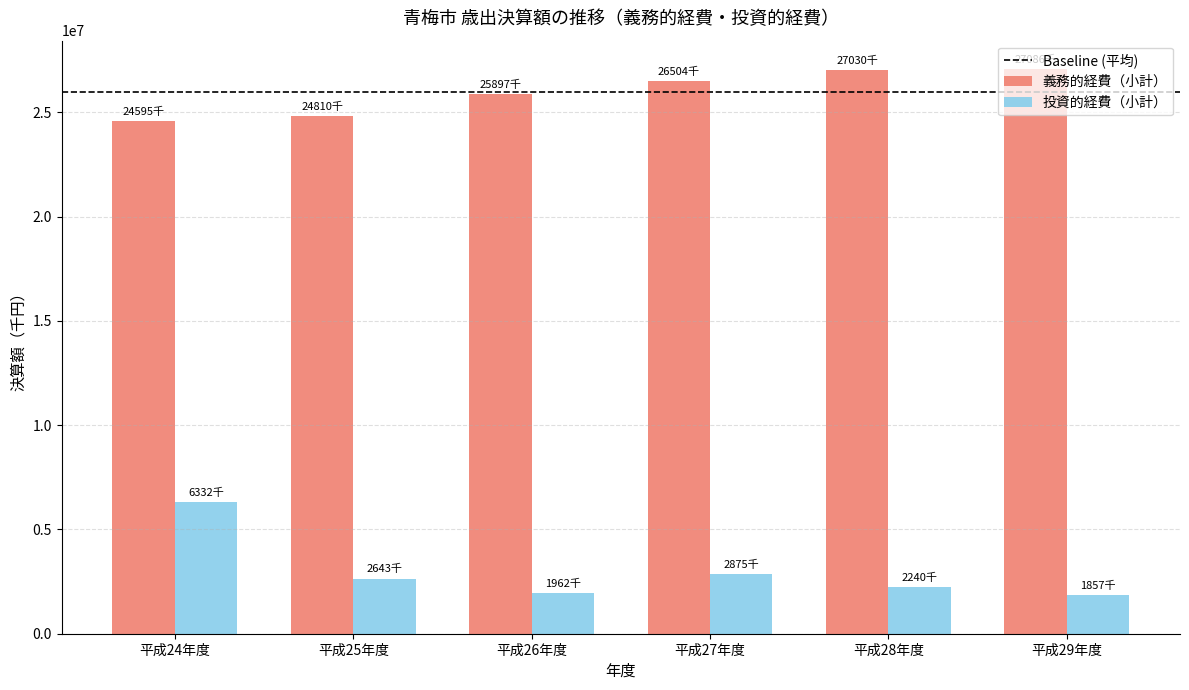

List the series in order of their overall mean, highest first.

義務的経費（小計）, 投資的経費（小計）